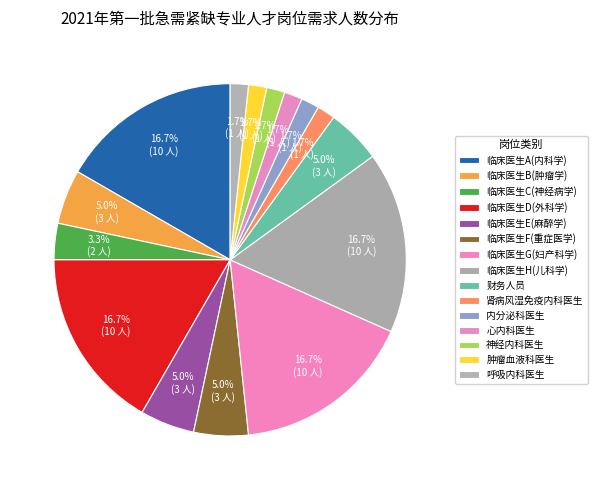

Is it true that 临床医生G(妇产科学) is 17% of the pie?

True